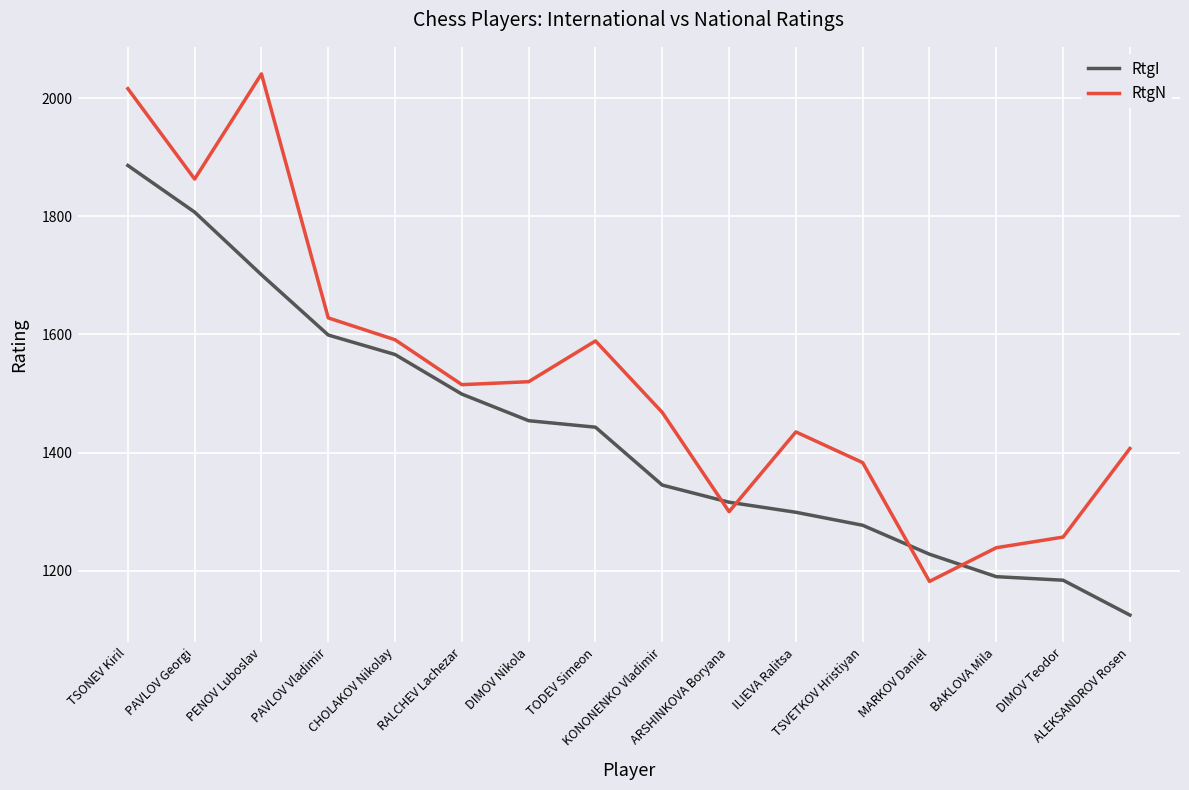

True or false: RtgN and RtgI cross at least once.

True